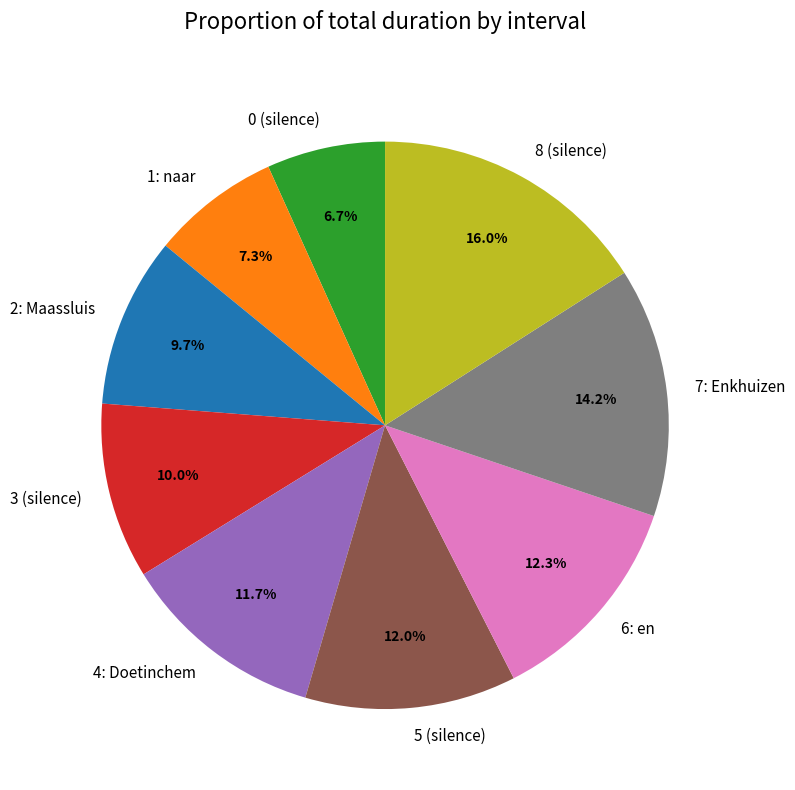

How many slices are in this pie chart?

9